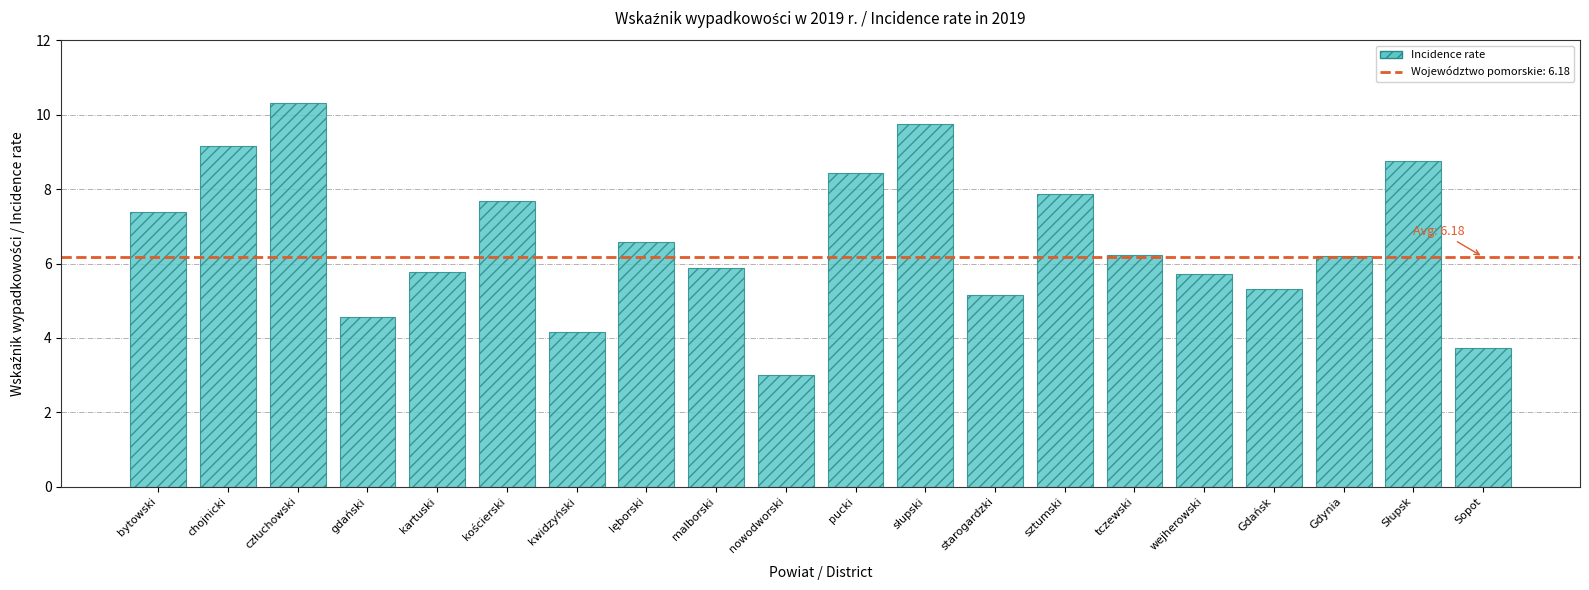

What is the approximate value at wejherowski?

5.7